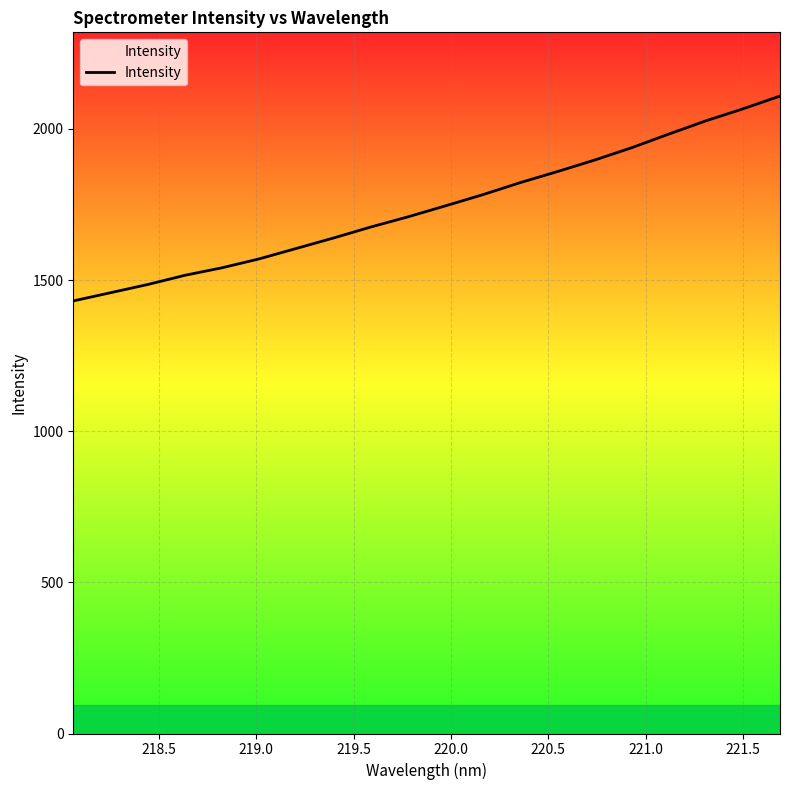

What is the difference between the maximum and minimum values?

677.7